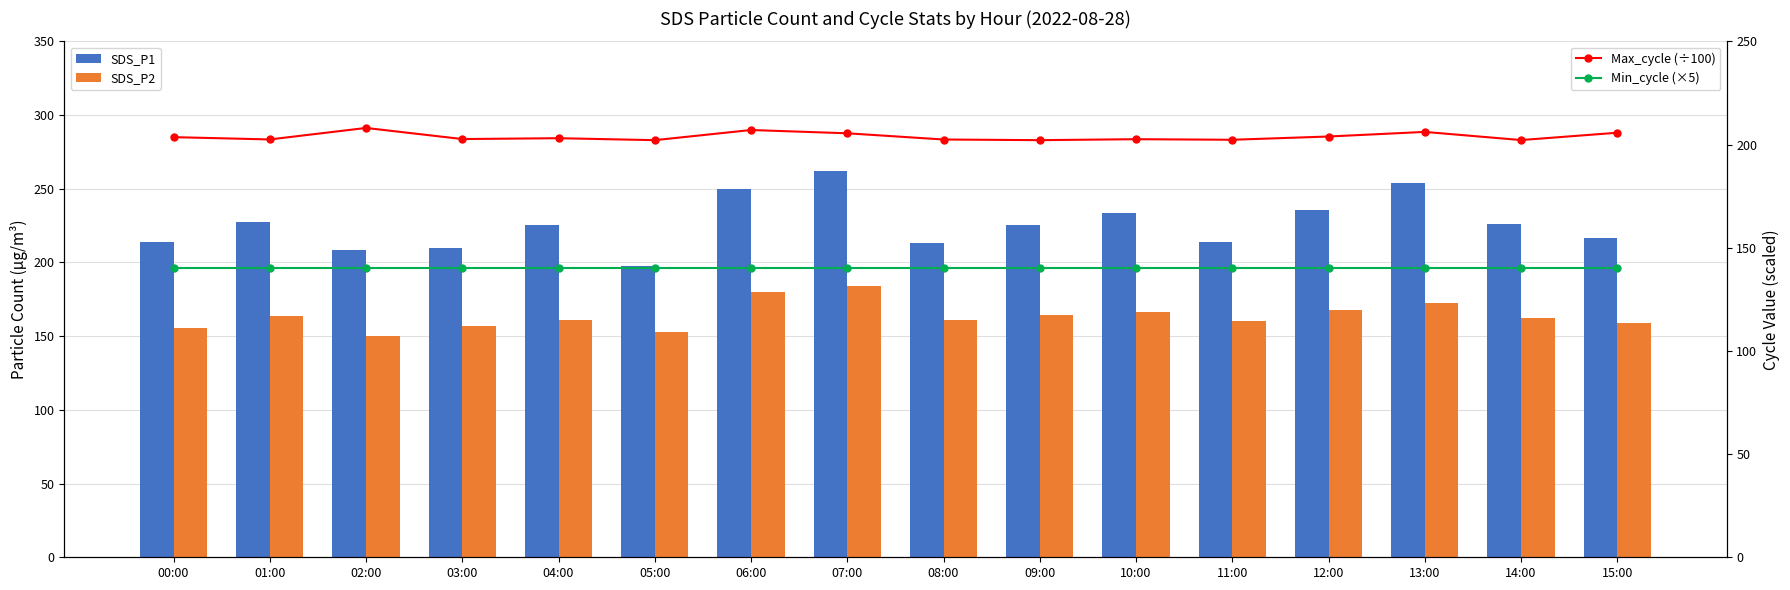

What position from the right is 05:00?

11